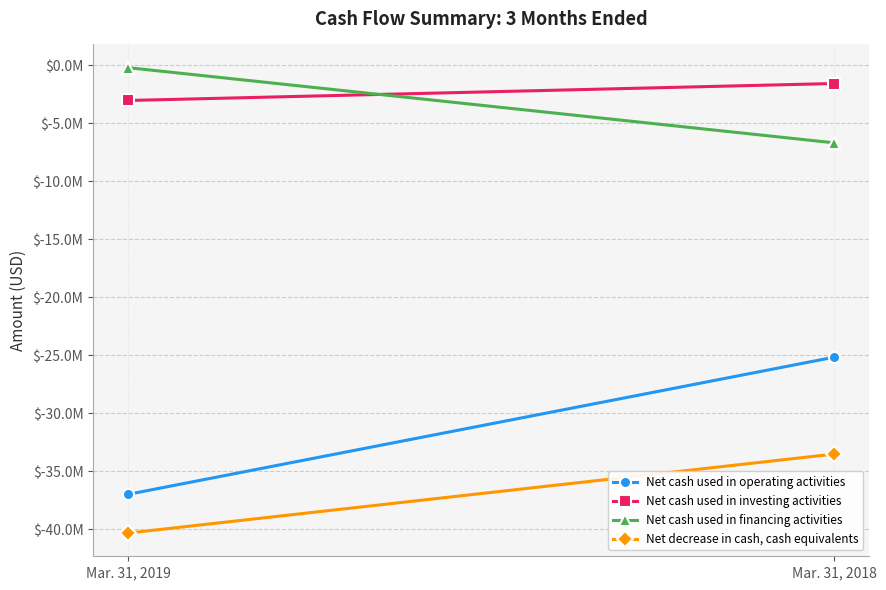

What is the difference between the Net cash used in operating activities values at Mar. 31, 2018 and Mar. 31, 2019?

11811000